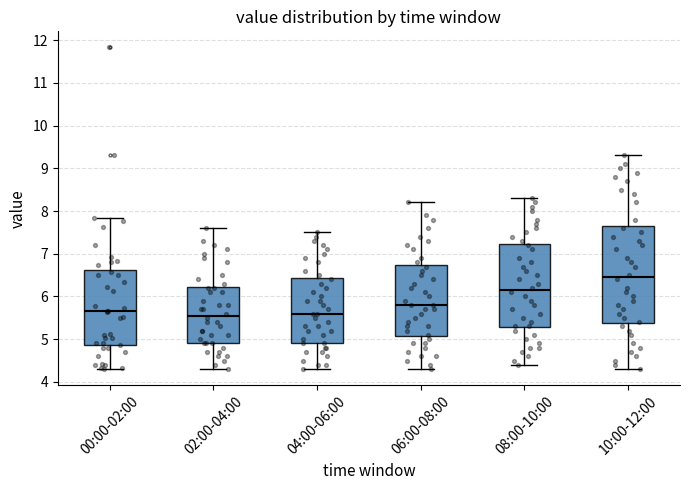

Reading left to right, read every box against the y-axis: the position of its median line, the range the box covers, and the ends of its whiskers. The values are not printed on the chart, so give them approximately, as read against the axis.

00:00-02:00: median 5.7, box 4.9 to 6.6, whiskers 4.3 to 7.8
02:00-04:00: median 5.6, box 4.9 to 6.2, whiskers 4.3 to 7.6
04:00-06:00: median 5.6, box 4.9 to 6.4, whiskers 4.3 to 7.5
06:00-08:00: median 5.8, box 5.1 to 6.7, whiskers 4.3 to 8.2
08:00-10:00: median 6.2, box 5.3 to 7.2, whiskers 4.4 to 8.3
10:00-12:00: median 6.5, box 5.4 to 7.7, whiskers 4.3 to 9.3